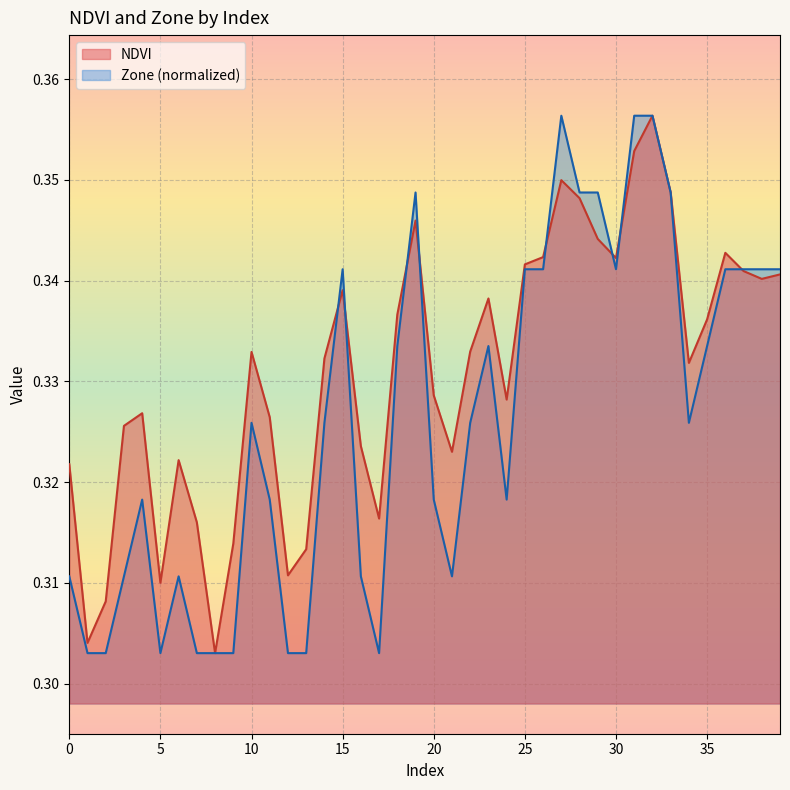

Is it true that Zone equals 0.5 at 1?

False